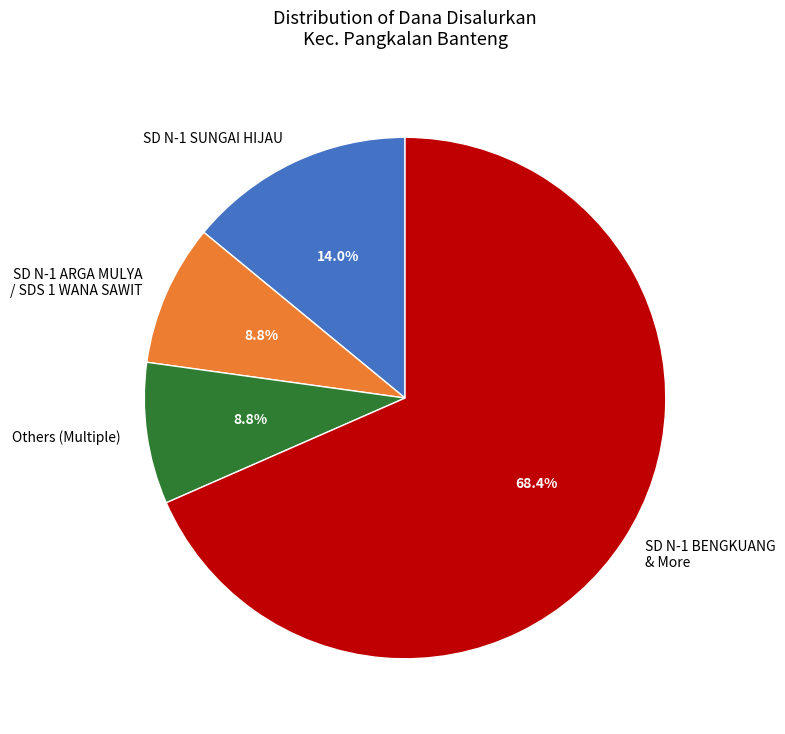

What percentage is NOT represented by Others (Multiple)?

91.2%